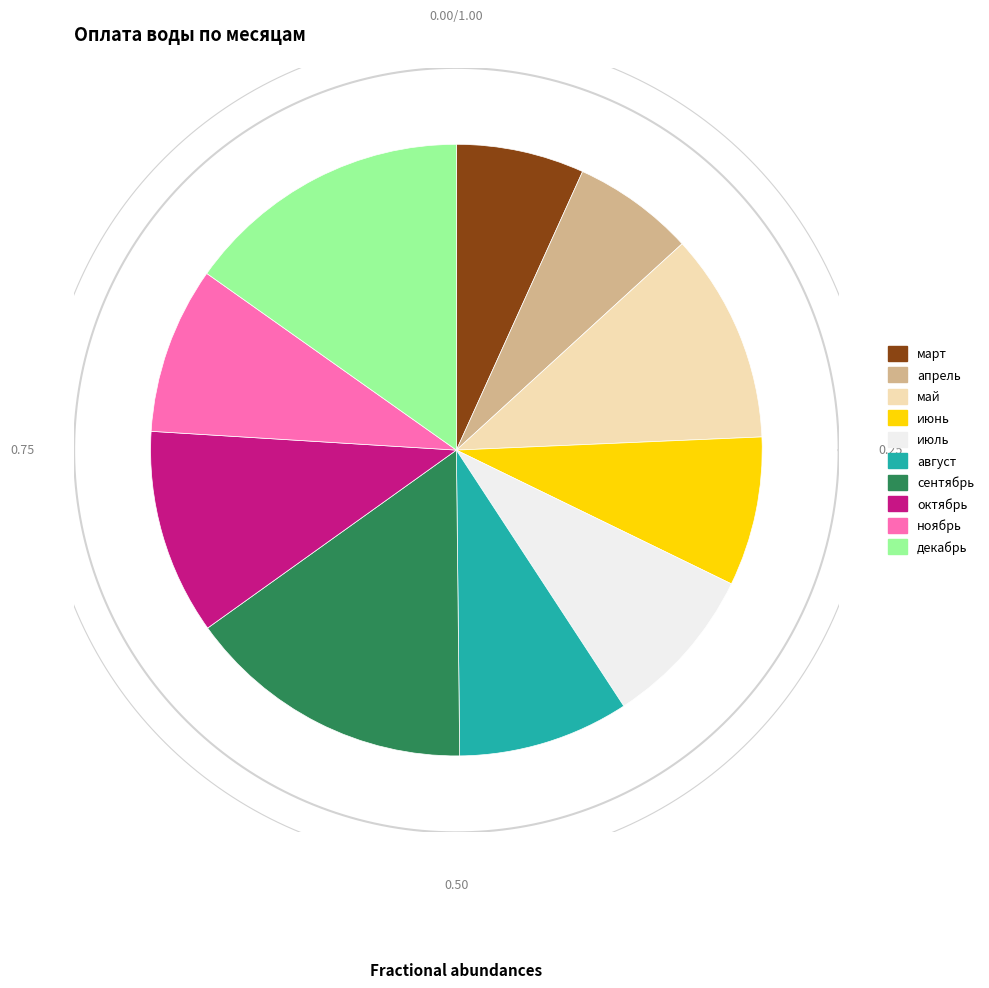

To the nearest percent, what portion does май represent?

11%